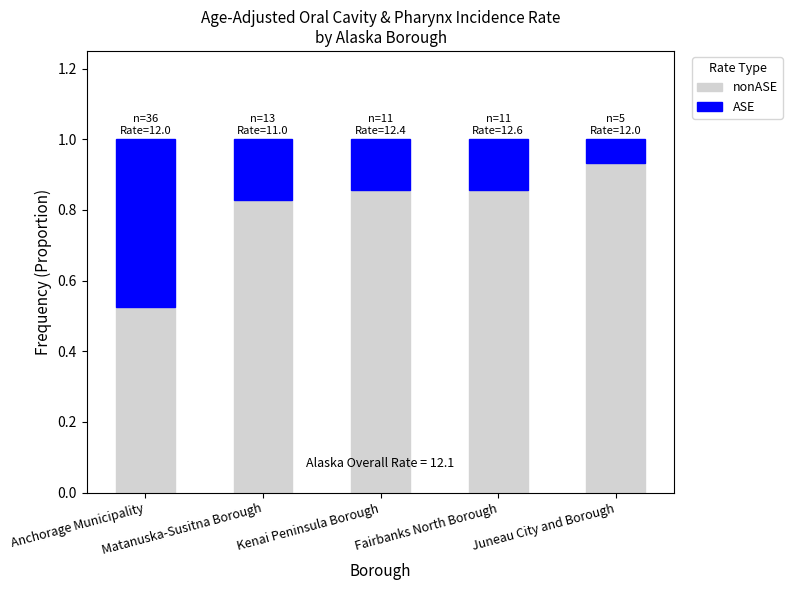

How many bars are there in total?

5